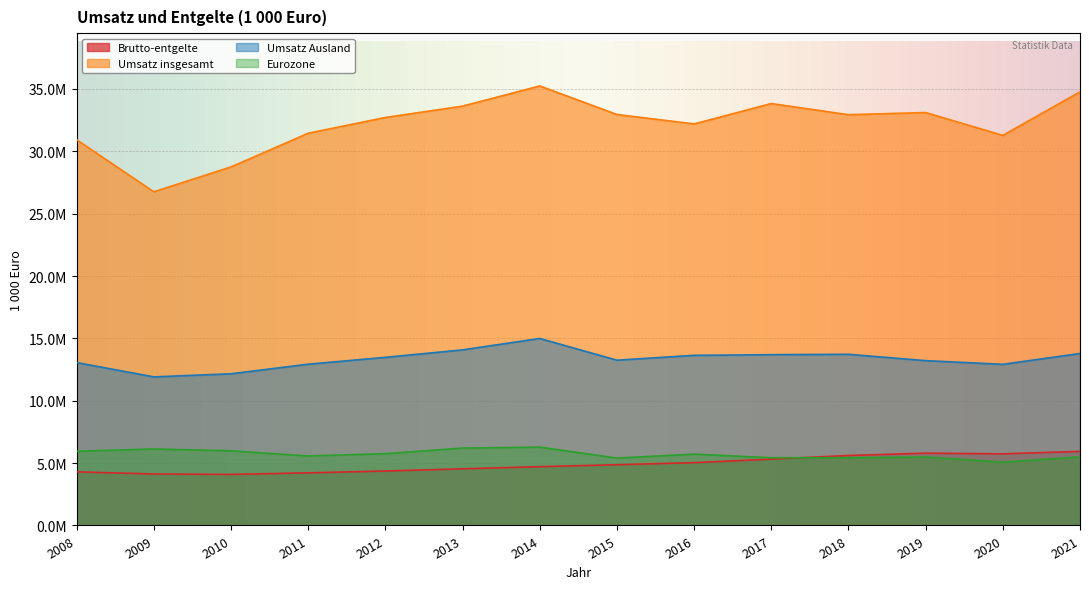

Reading left to right, list all the values displayed in this chart.

Brutto-entgelte: 4299244.7	4128139.2	4092841.1	4220435.2	4364901.5	4542016.1	4715678.9	4869182.9	5036597.9	5317519.3	5609349.0	5796718.4	5742627.0	5940925.7
Umsatz insgesamt: 30929851.3	26754530.3	28750316.9	31450652.1	32713974.9	33622398.8	35243360.7	32954324.2	32196544.2	33829430.2	32935952.1	33108067.8	31280315.8	34769208.5
Umsatz Ausland: 13060897.8	11912932.7	12163461.3	12932320.0	13479233.7	14079355.4	14993937.3	13252288.9	13641125.1	13694855.6	13726171.3	13215474.1	12920776.4	13789345.3
Eurozone: 5948445.6	6134164.1	5985412.8	5571587.8	5756119.7	6204318.7	6280291.7	5403867.6	5720081.5	5430586.1	5433503.5	5485497.5	5072987.2	5497848.7